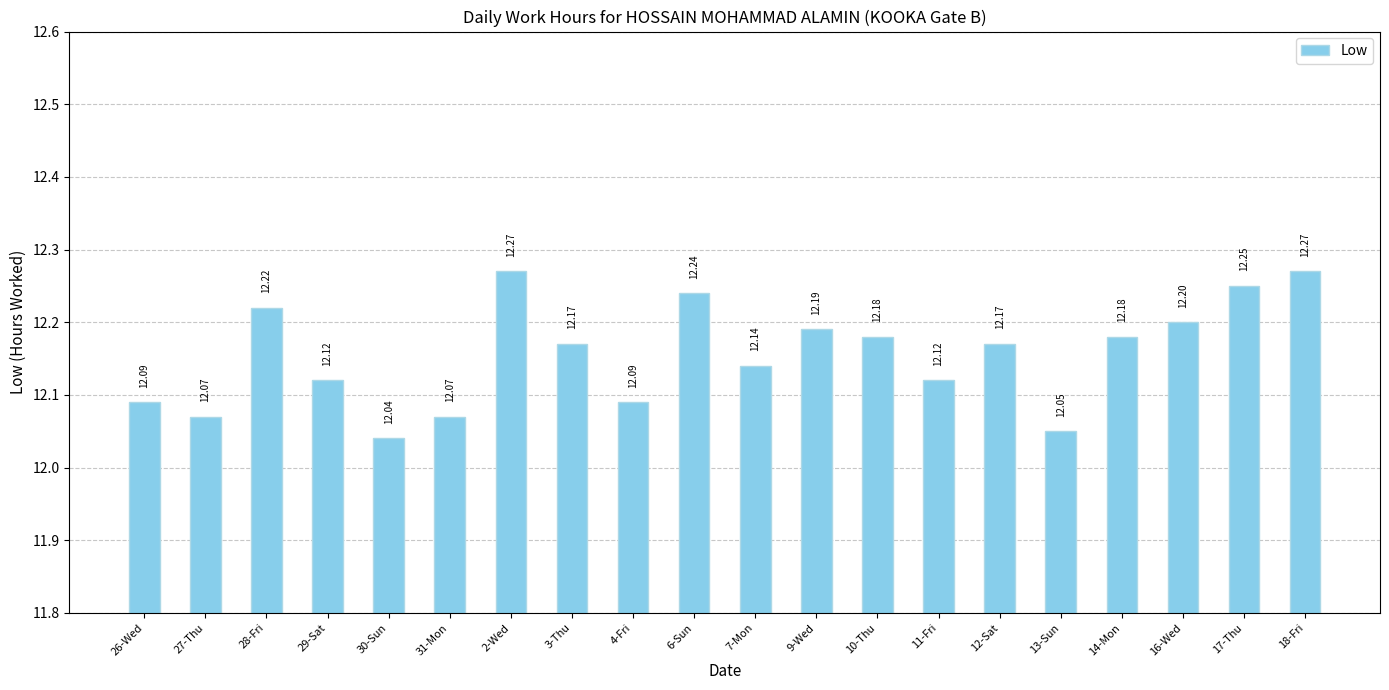

What is the label of the 19th bar from the left?

17-Thu